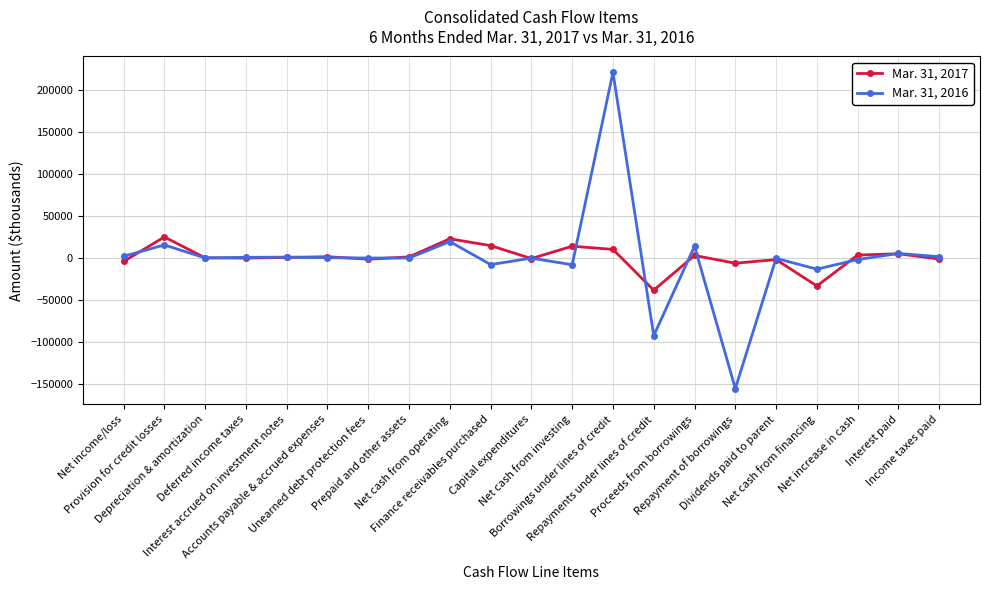

True or false: Mar. 31, 2017 and Mar. 31, 2016 intersect in this chart.

True